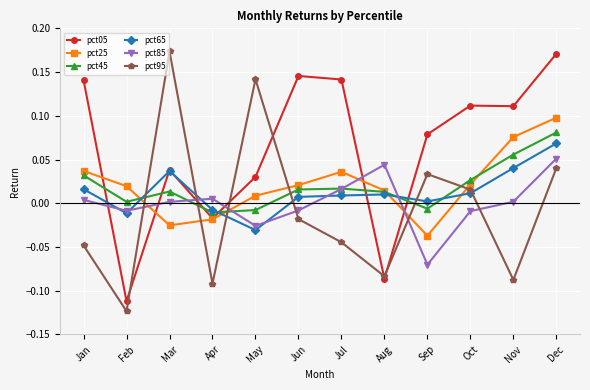

Which series has the largest total across all categories?

pct05